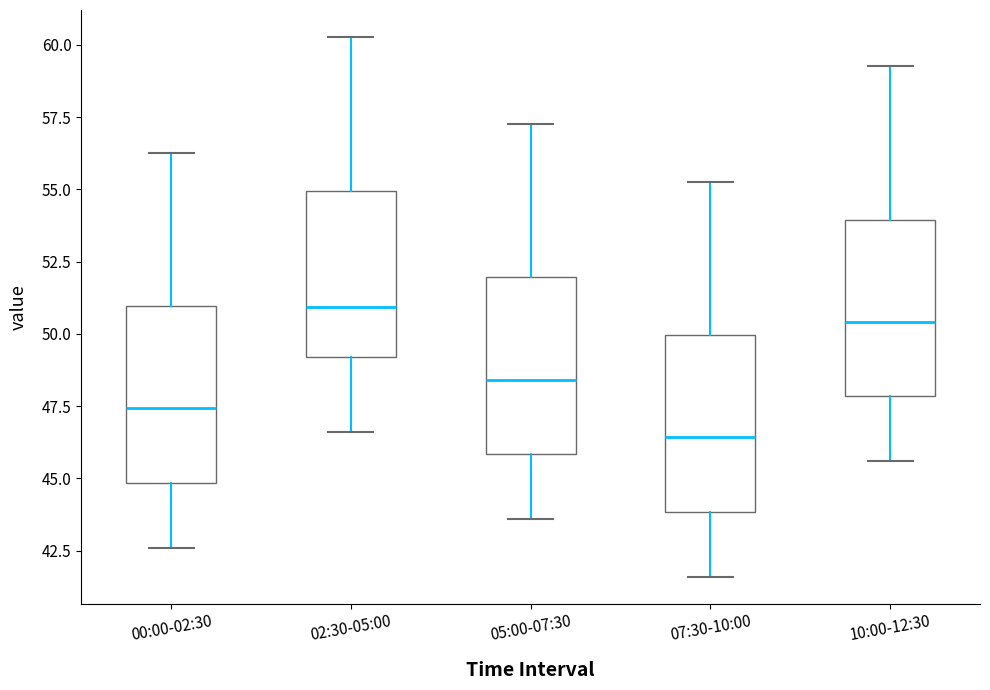

Which box has the lowest median line?

07:30-10:00